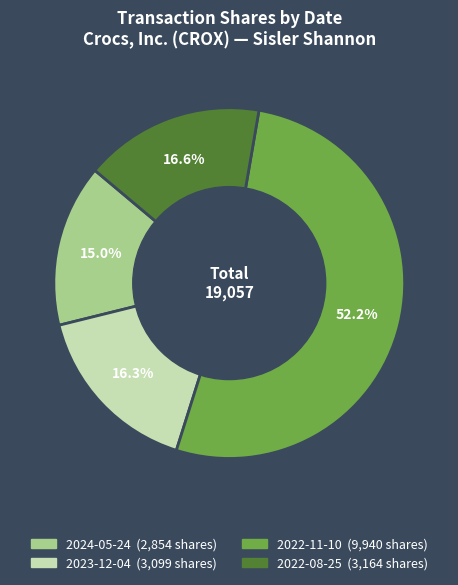

How much of the chart is everything except 2023-12-04?

83.7%